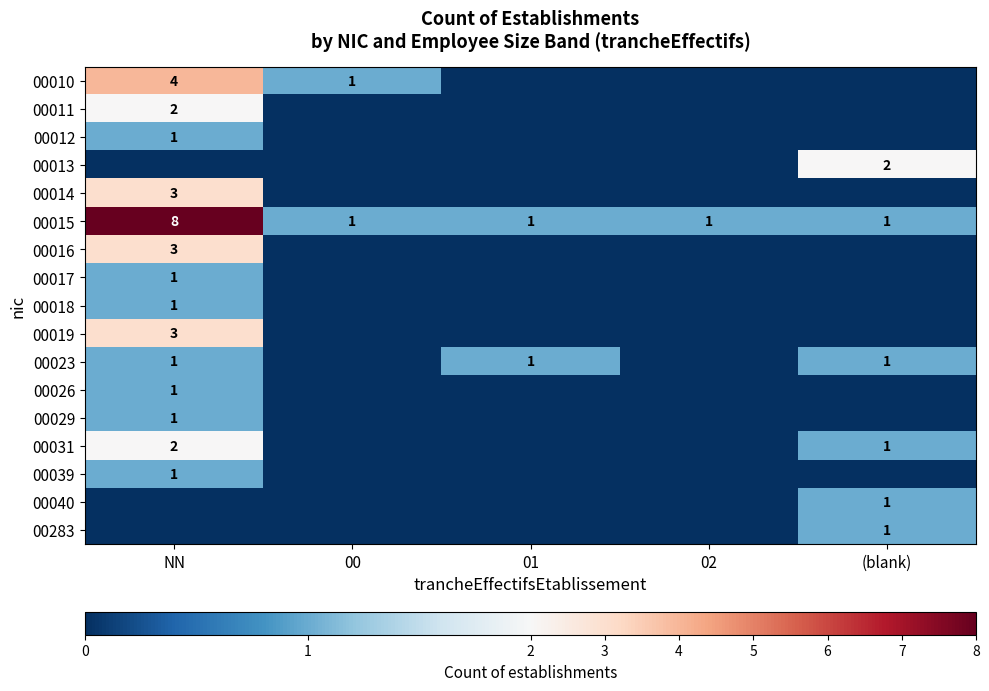

The 00015 series shows 8 at NN. True or false?

True